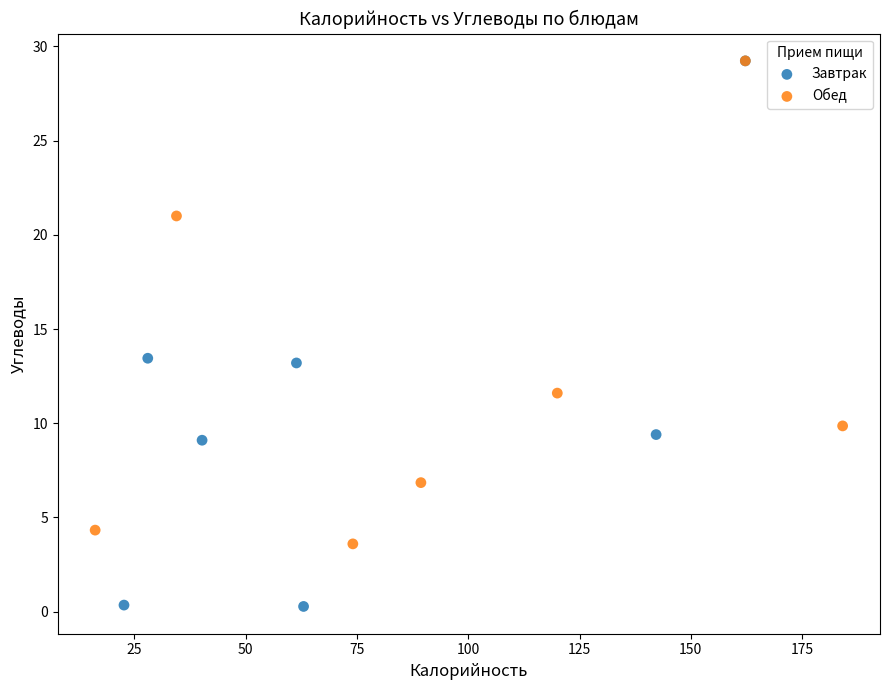

Which series contains the lowest Y value?

Завтрак